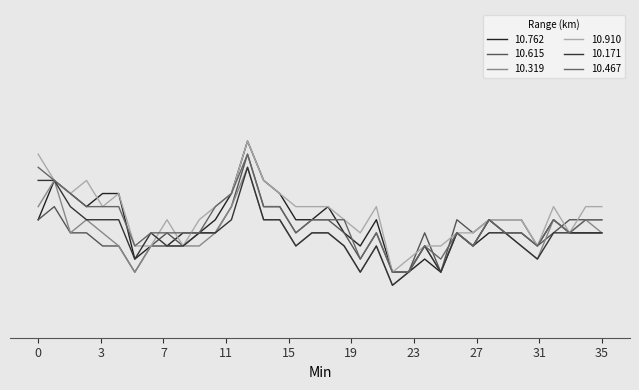

Does the chart display data point markers on the line(s)?

No